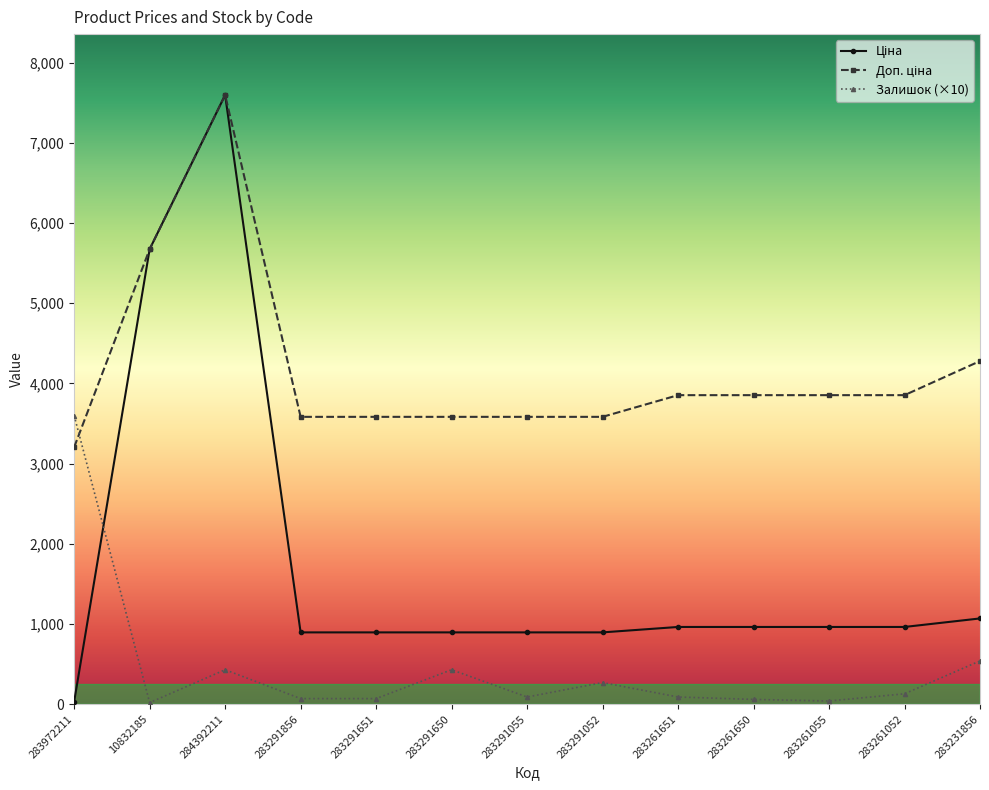

What is the difference between the maximum and minimum values in the Залишок (×10) series?

3580.0